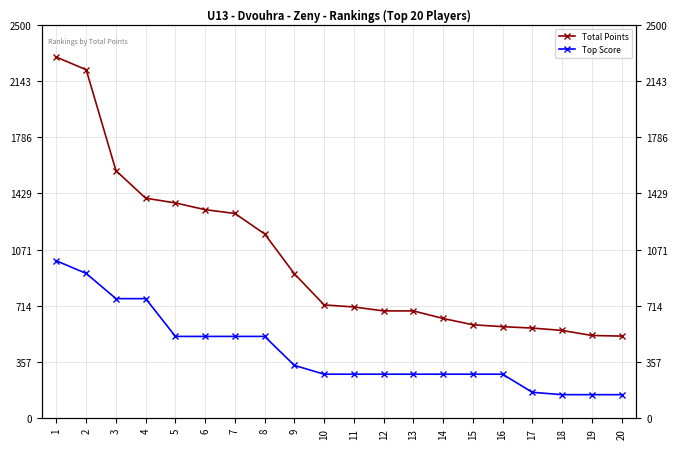

Which has a higher value, 16 or 7?

7